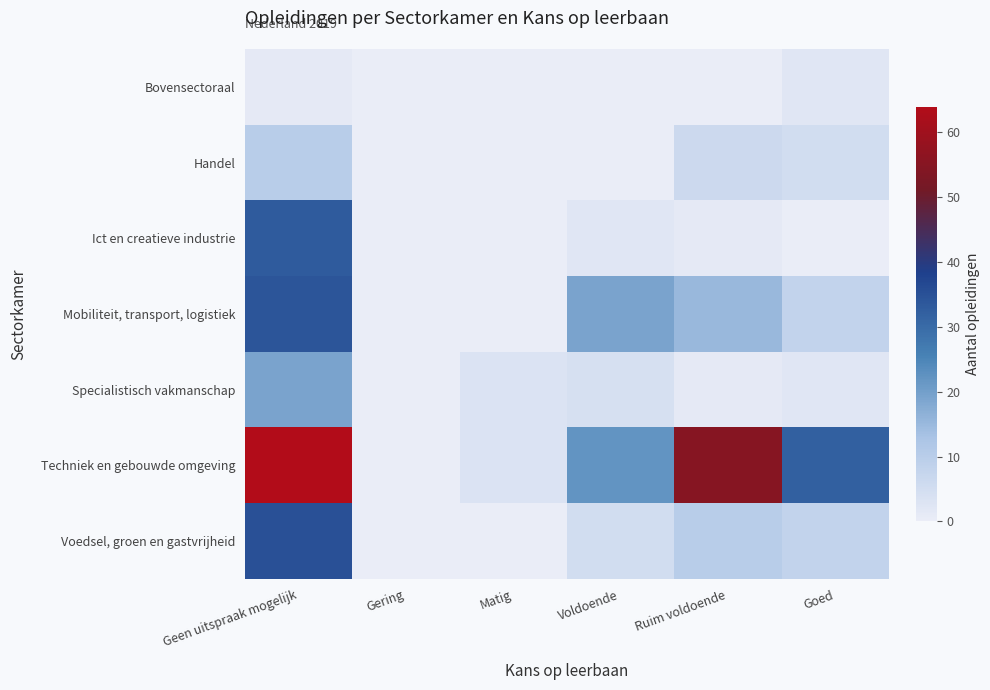

At which category does the chart reach its peak across all series?

Geen uitspraak mogelijk